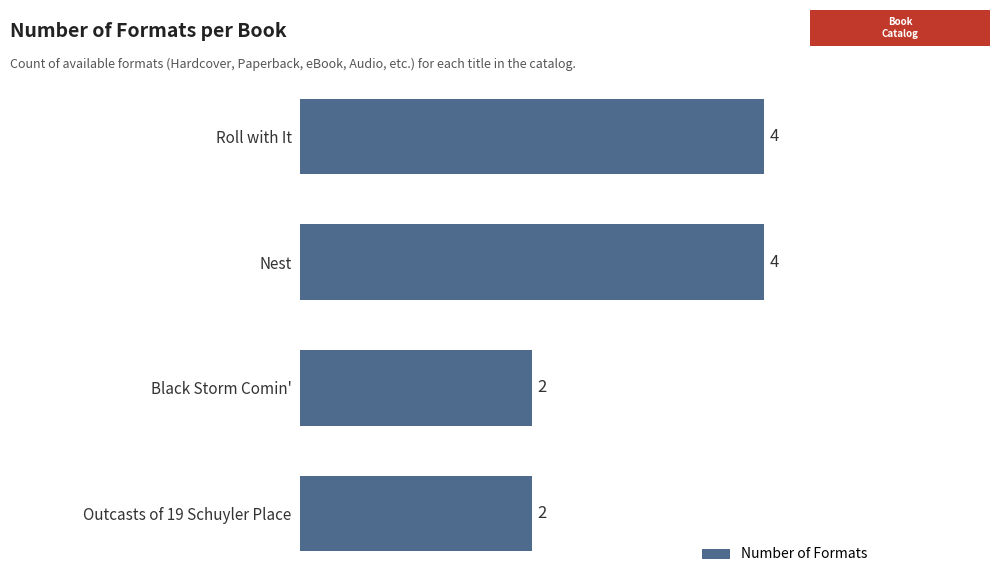

Is it true that the value at Outcasts of 19 Schuyler Place is 2?

True